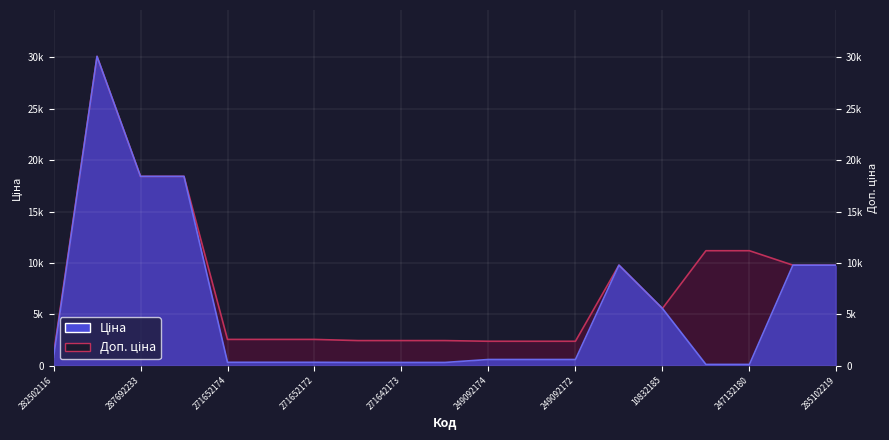

True or false: Доп. ціна and Ціна intersect in this chart.

False